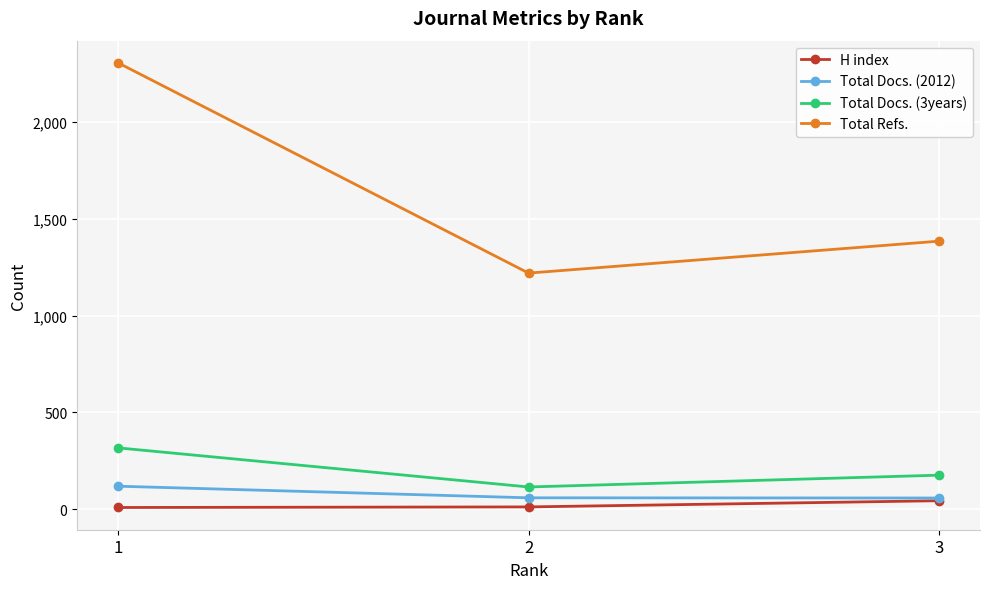

What is the value of the Total Docs. (3years) point at the 1st from the left?

317